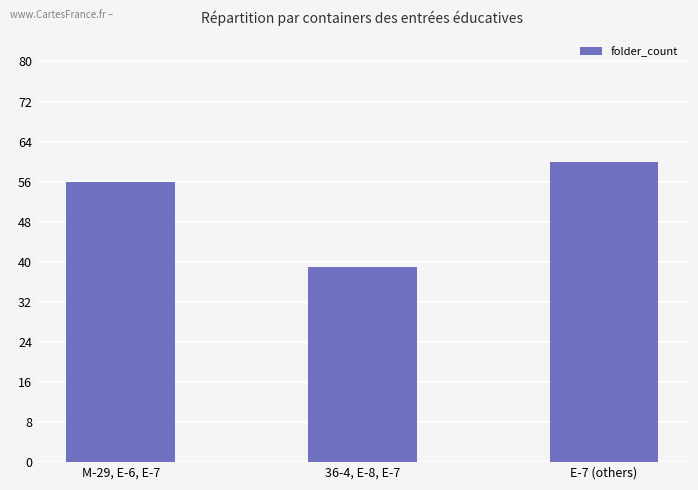

Does the chart contain stacked bars?

No